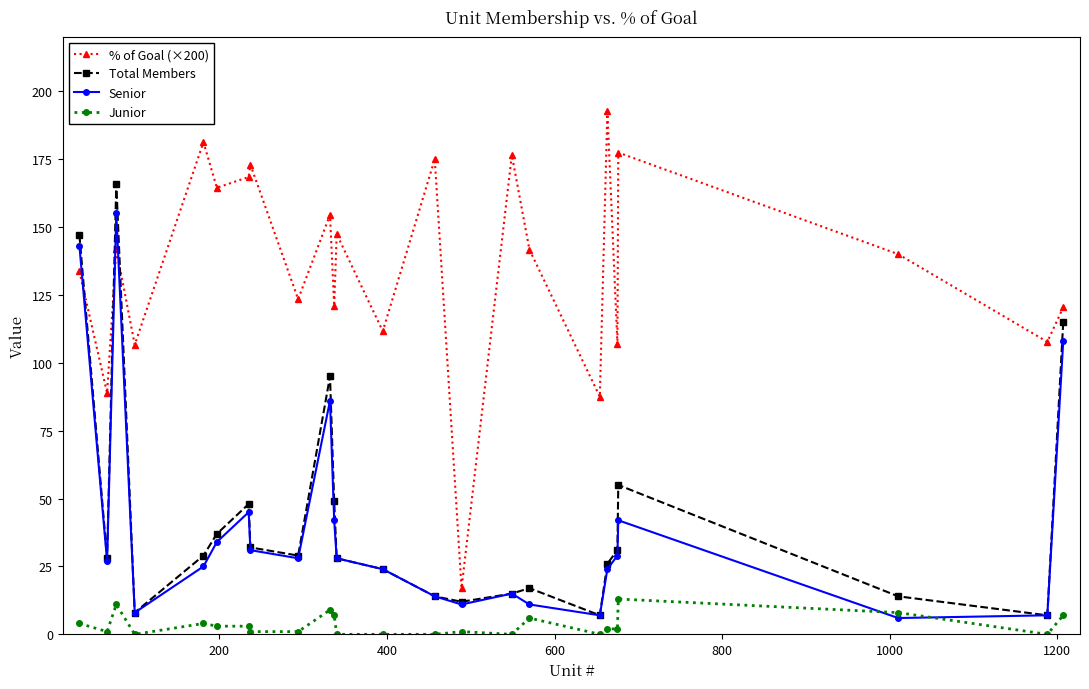

Is this an area chart (filled region under the line)?

No